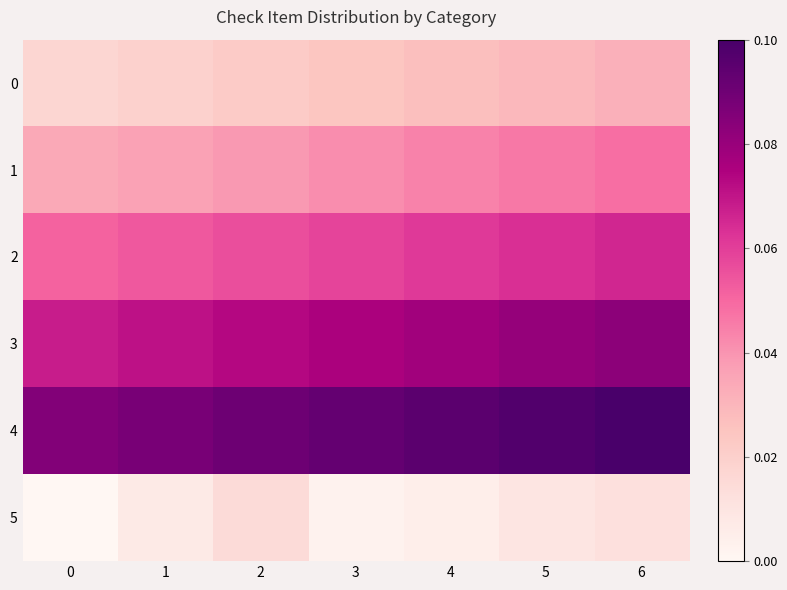

At which category does the chart reach its peak across all series?

6